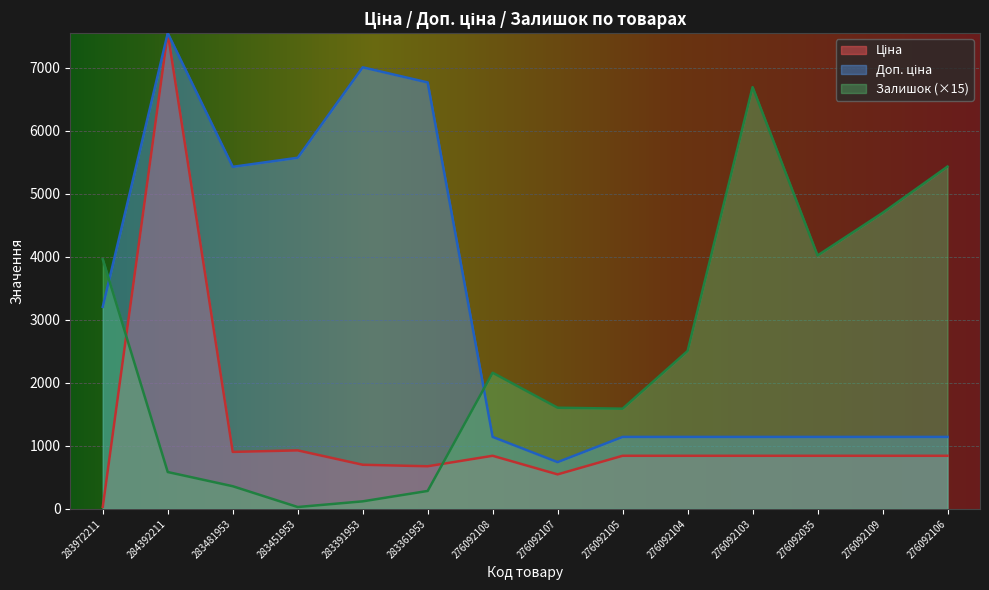

Where is the first local minimum for Доп. ціна?

283481953